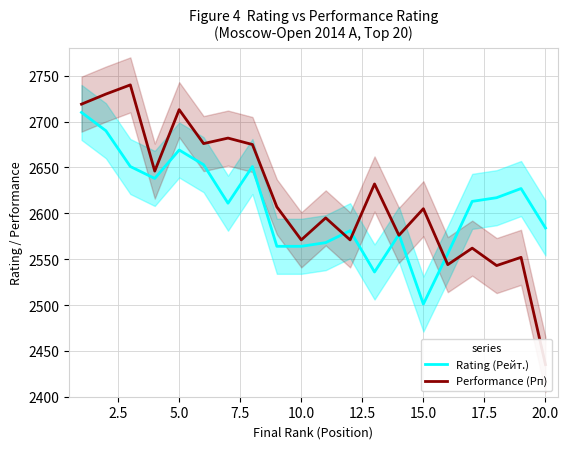

What is the sum of all Rating (Рейт.) values?

52161